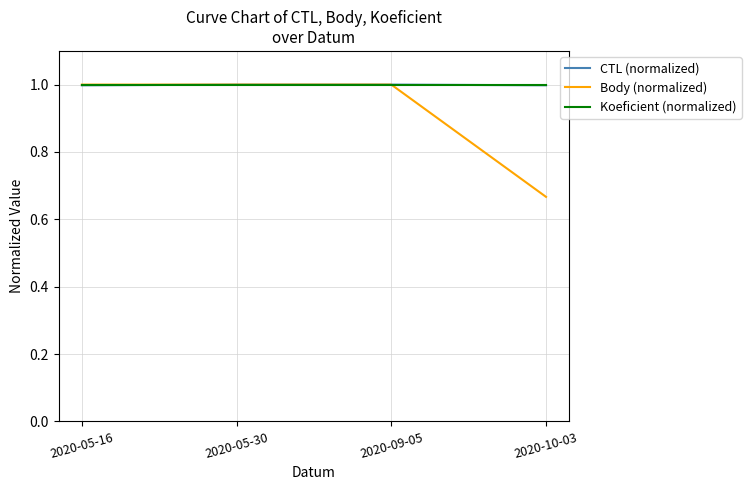

What is the total value across all series at 2020-09-05?

3.0